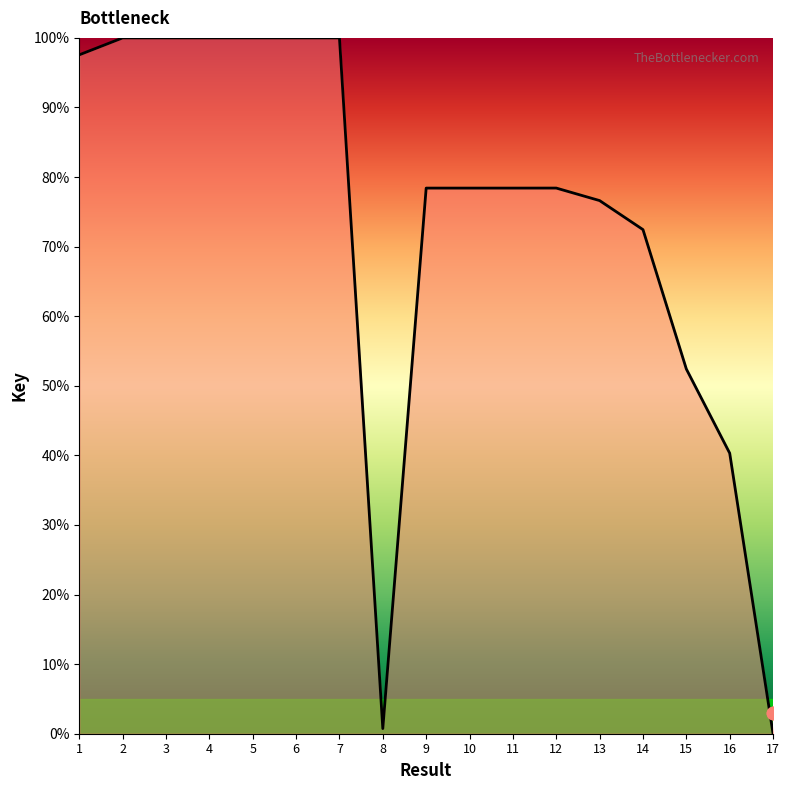

What is the change in value from 1 to 12?

-19.1